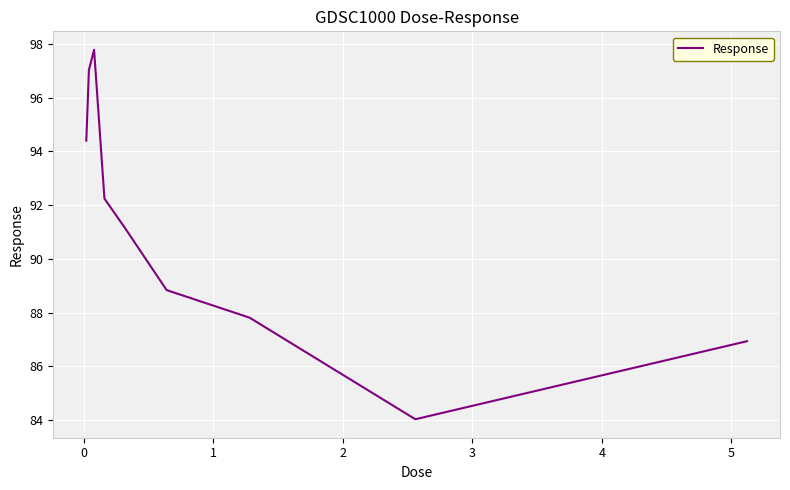

What is the average value?

91.1